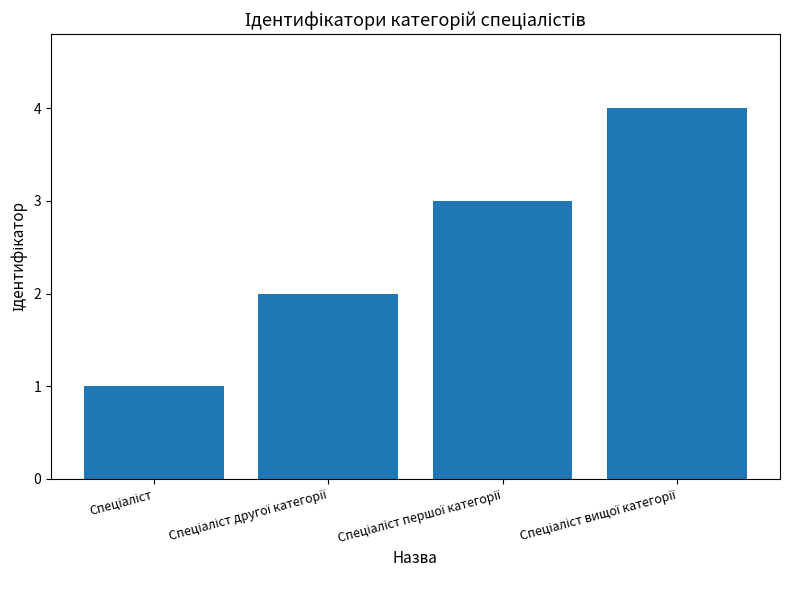

What is the greatest value displayed?

4